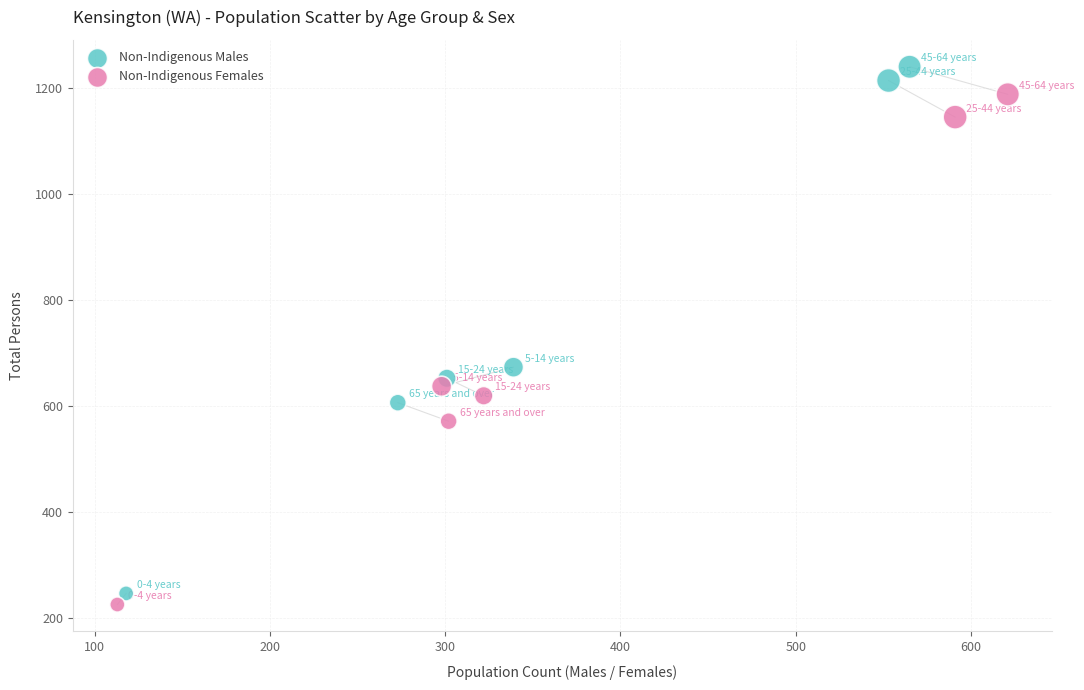

Which series reaches the maximum Y coordinate?

Non-Indigenous Males